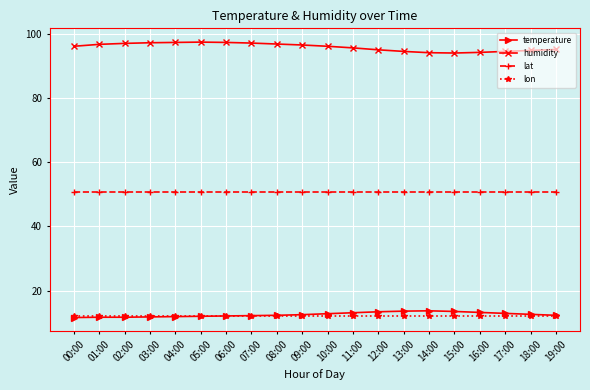

What is the label of the 14th point from the left?

13:00